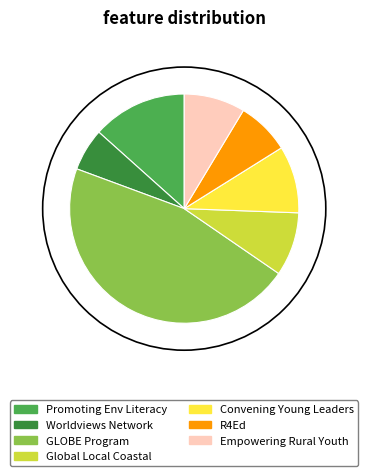

How many slices are in this pie chart?

7